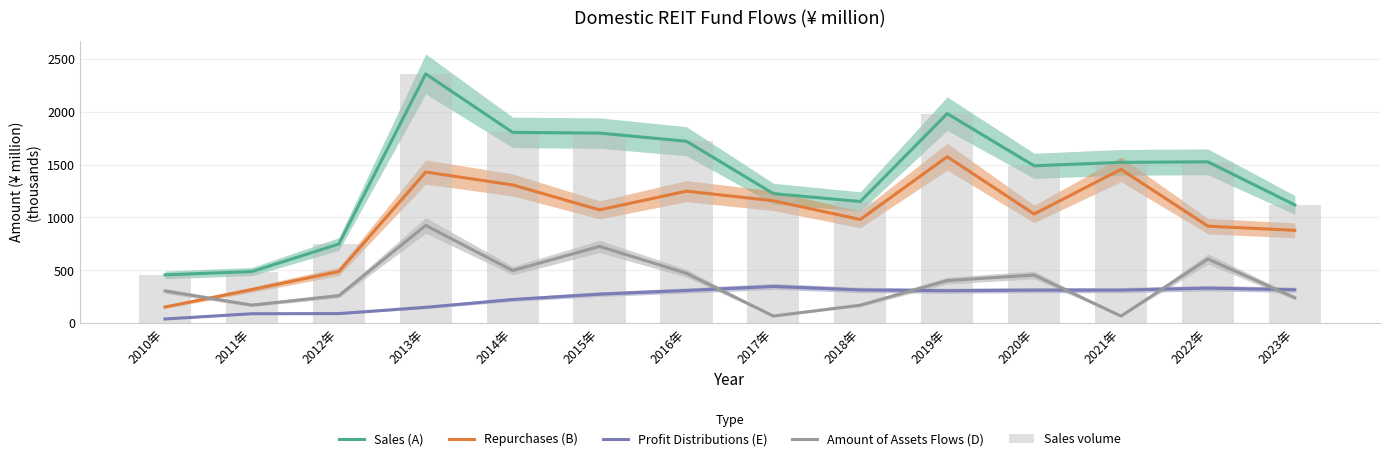

What is the difference between the Amount of Assets Flows (D) values at 2015年 and 2011年?

555.4